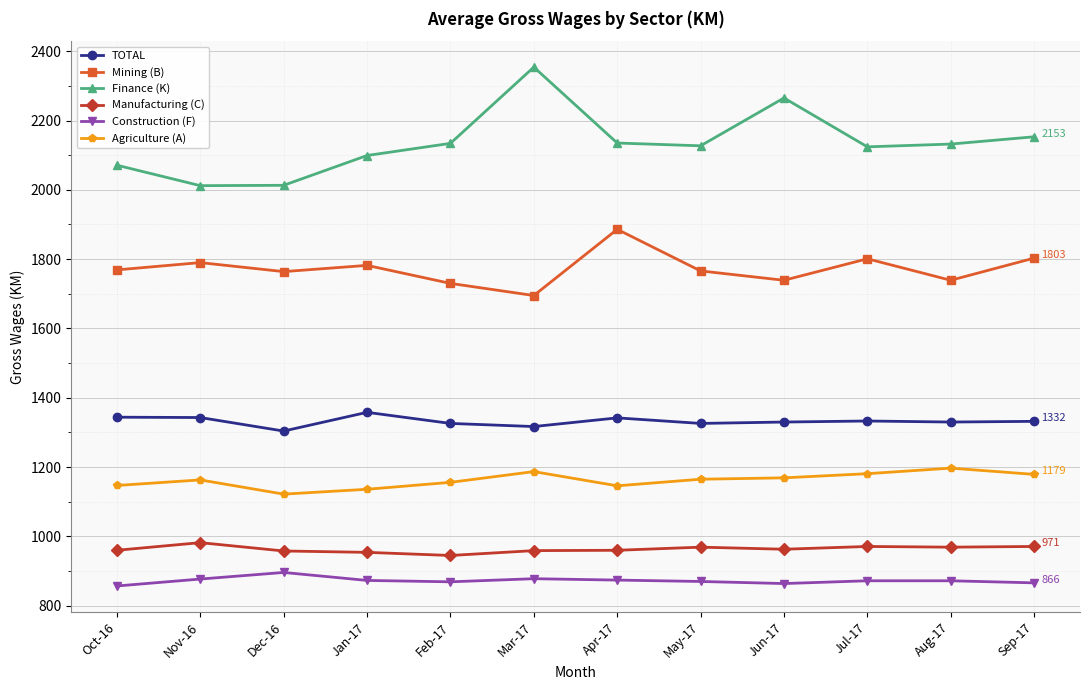

True or false: TOTAL and Finance (K) cross at least once.

False